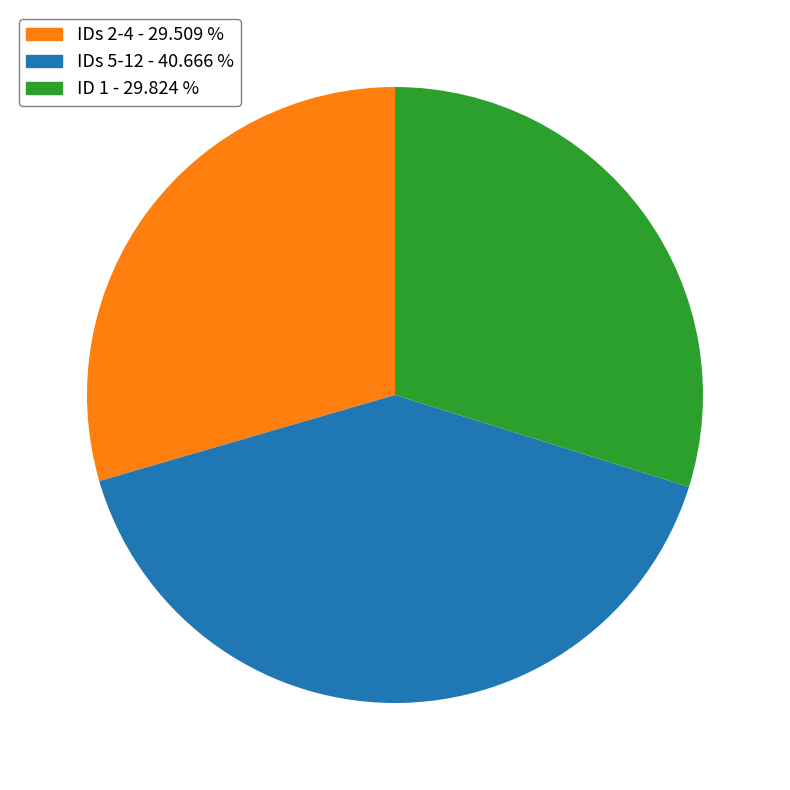

Does IDs 2-4 - 29.509 % account for over 50% of the chart?

No